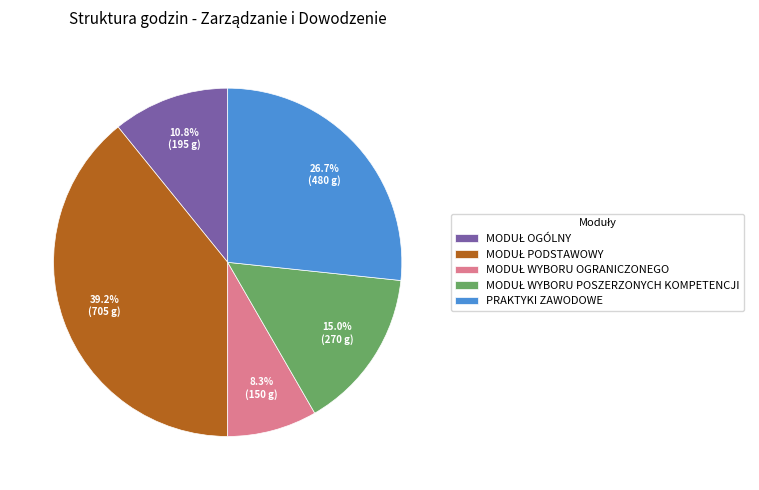

Does any single category account for the majority?

No